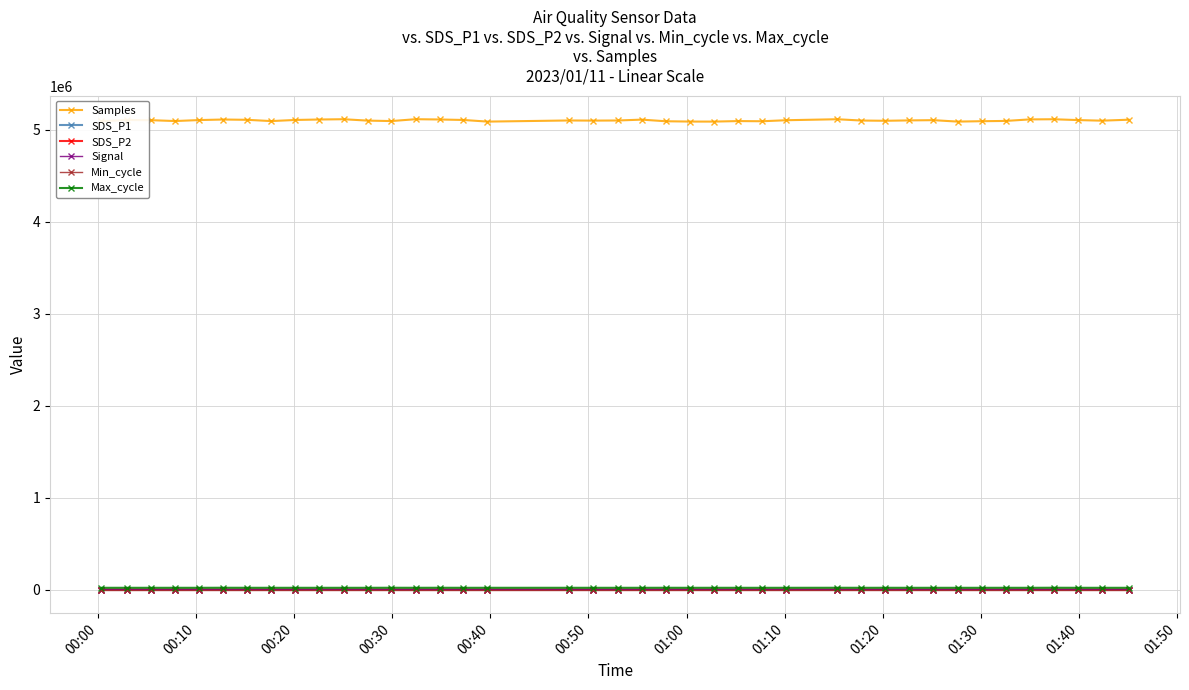

What are all the series names shown in the legend?

Samples, SDS_P1, SDS_P2, Signal, Min_cycle, Max_cycle